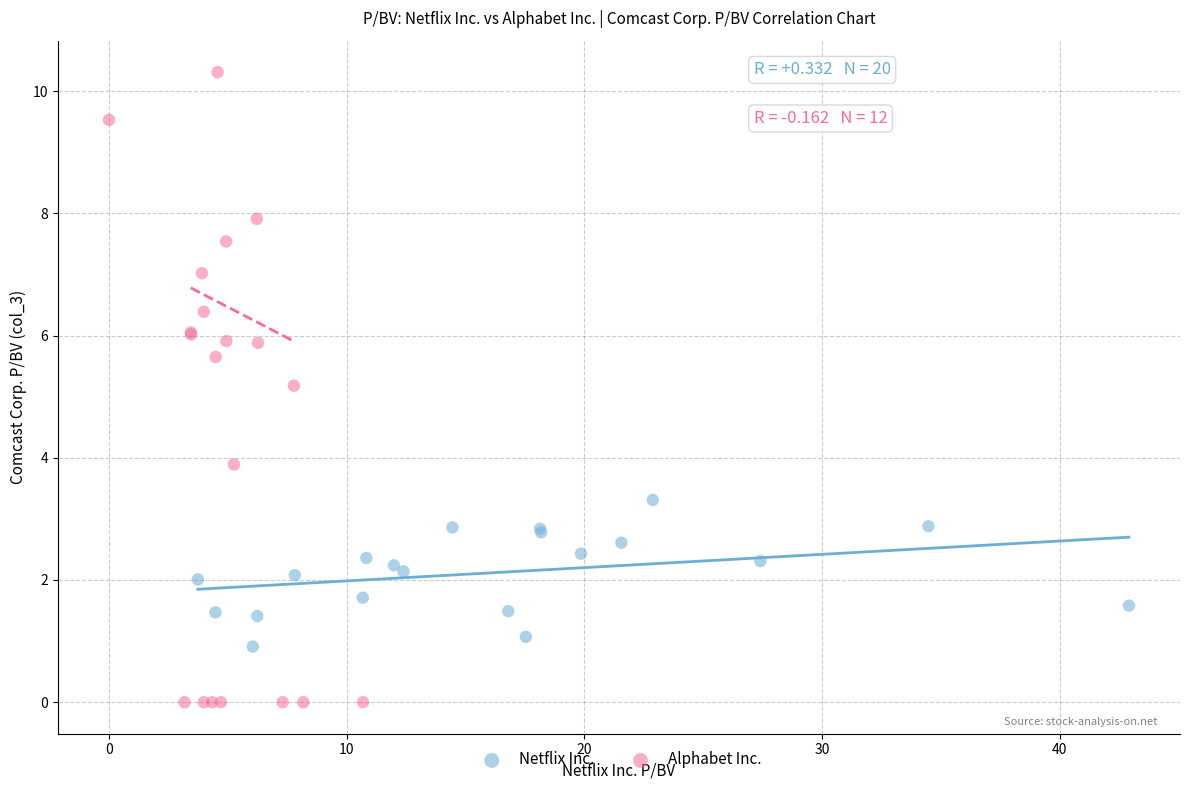

Which series contains the lowest Y value?

Alphabet Inc.